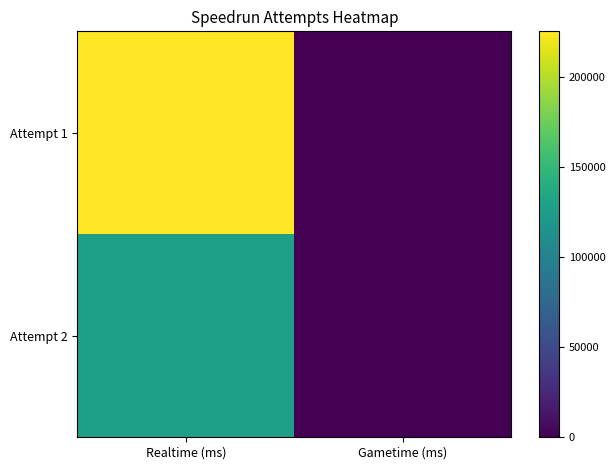

At which category is the sum across all series the highest?

Realtime (ms)